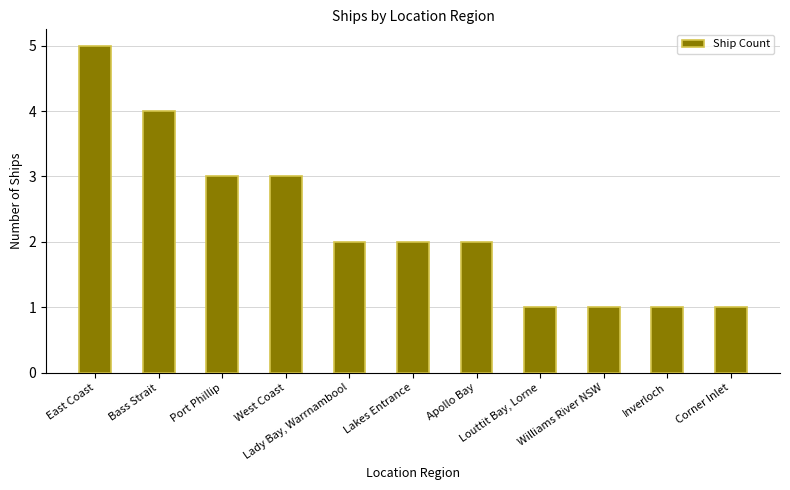

Which label corresponds to the largest value in the chart?

East Coast